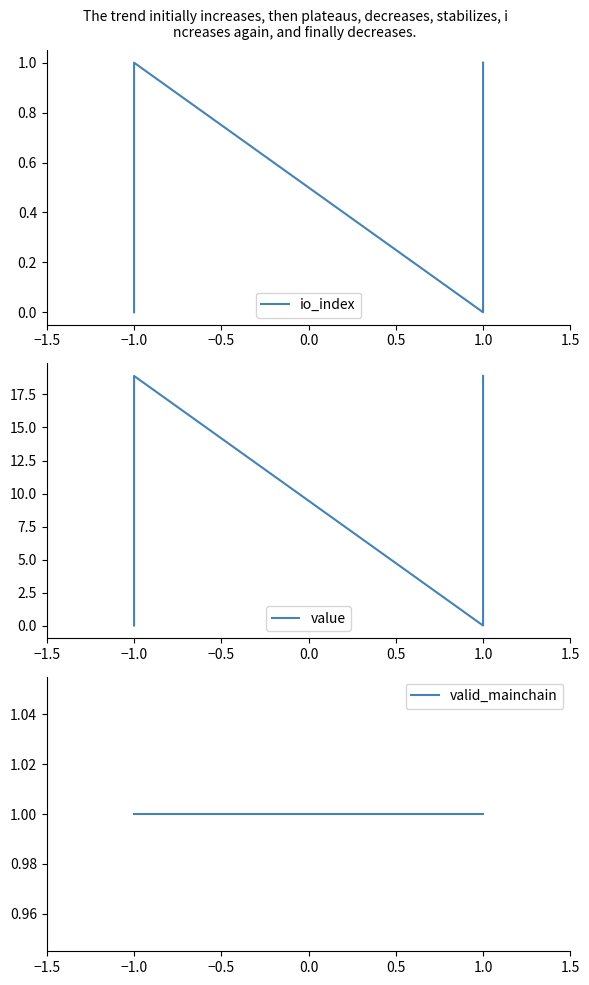

Which series has the largest range (max minus min)?

value